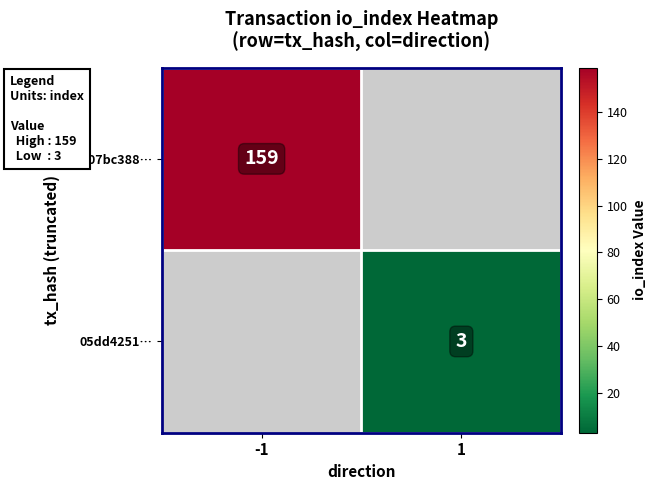

Is it true that 8e007bc388… equals 159 at -1?

True